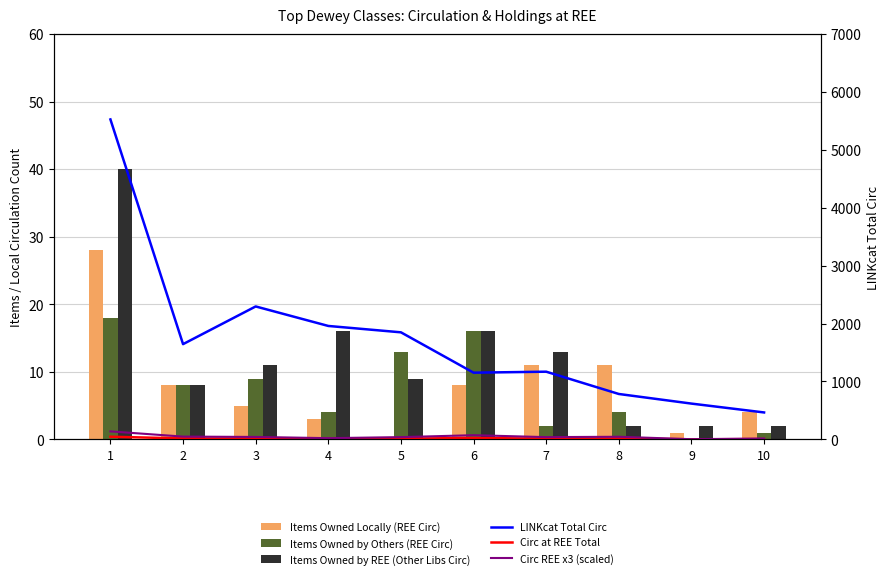

What is the difference between the second highest and second lowest values in the Circ REE x3 (scaled) series?

57